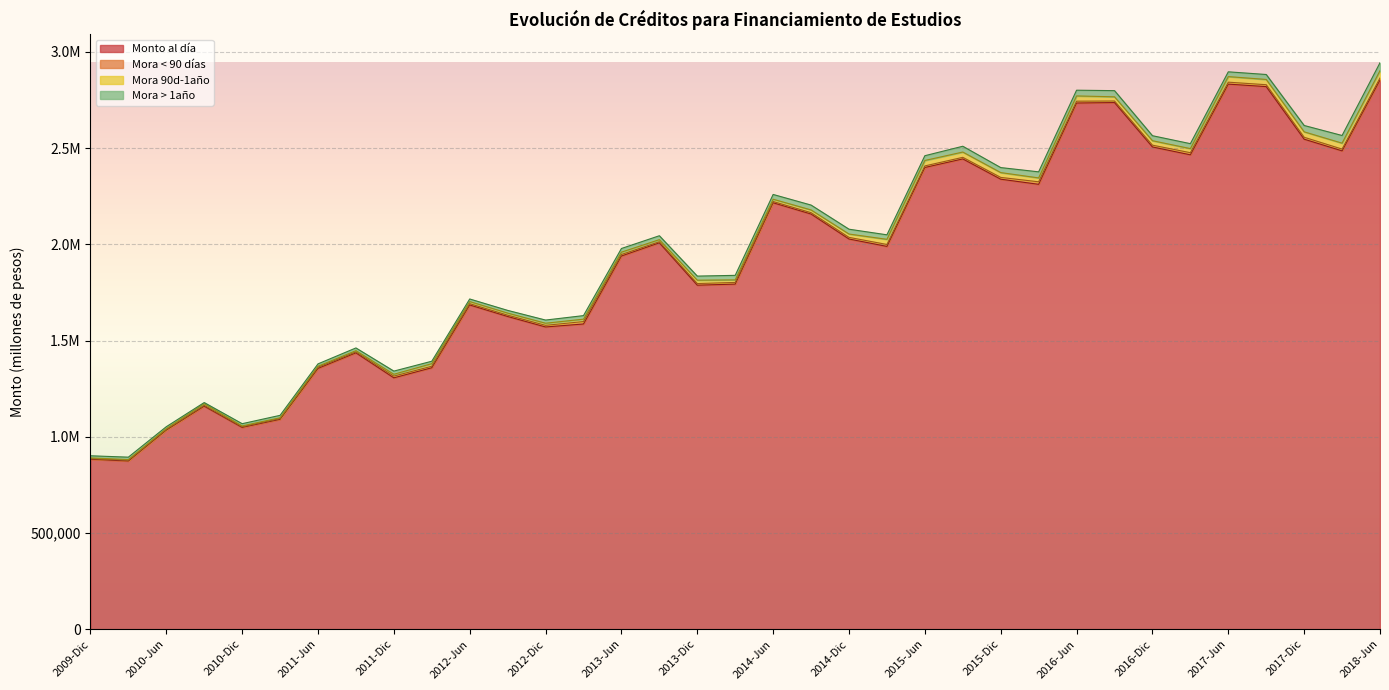

What is the difference between the second highest and second lowest values in the Mora 90d-1año series?

26767.1